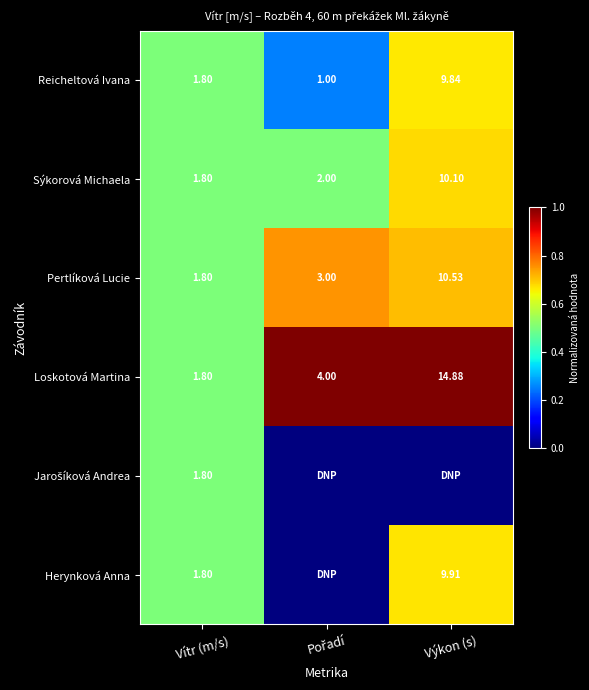

At which label does Loskotová Martina reach its minimum?

Vítr (m/s)